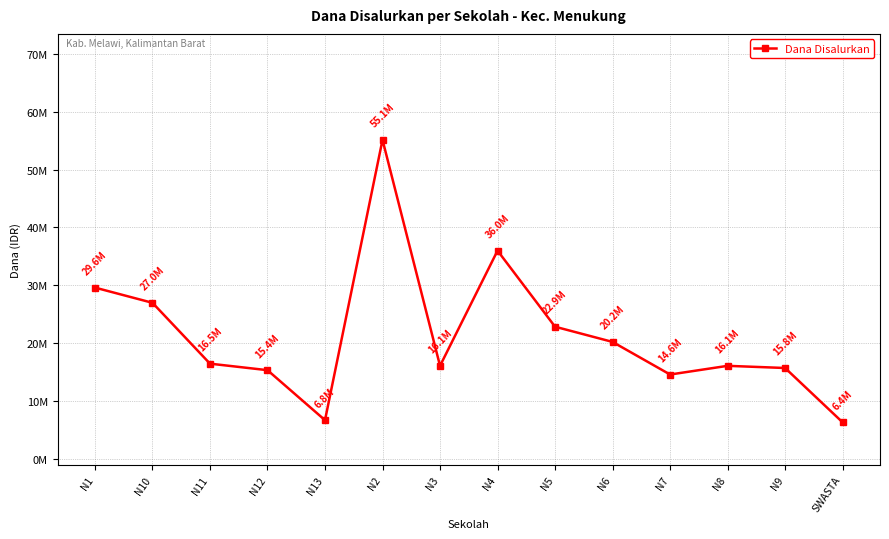

Does the chart display data point markers on the line(s)?

Yes